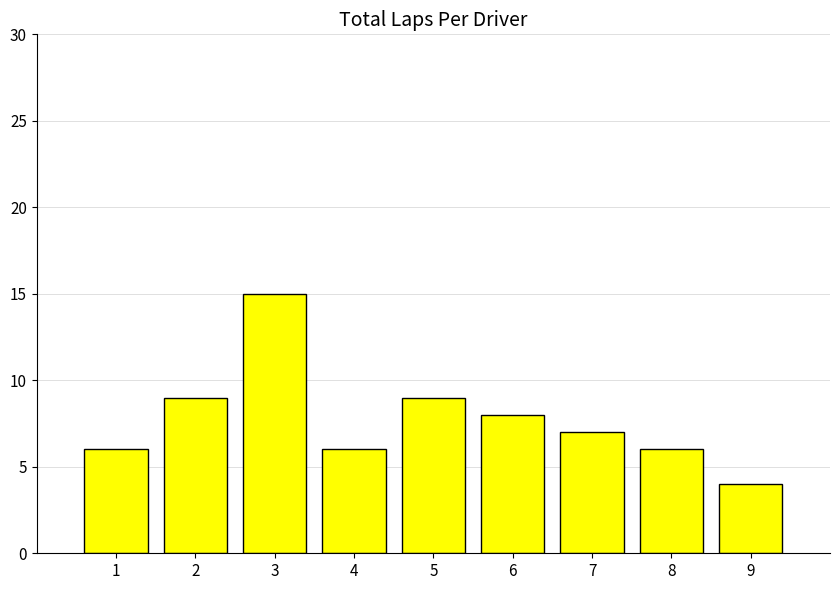

What is the difference between the maximum and minimum values?

11